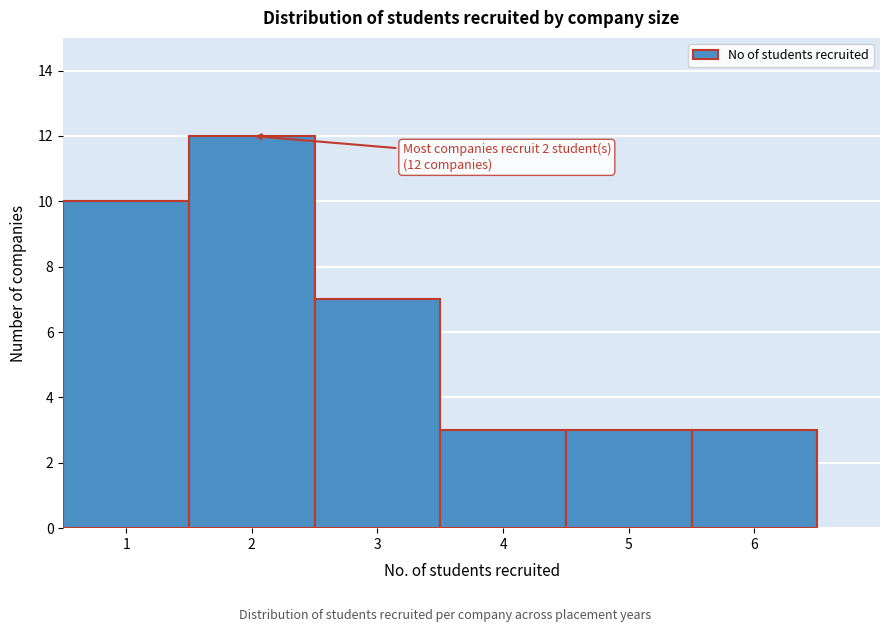

Over which range of the x-axis is the bar tallest?

1.5 to 2.5